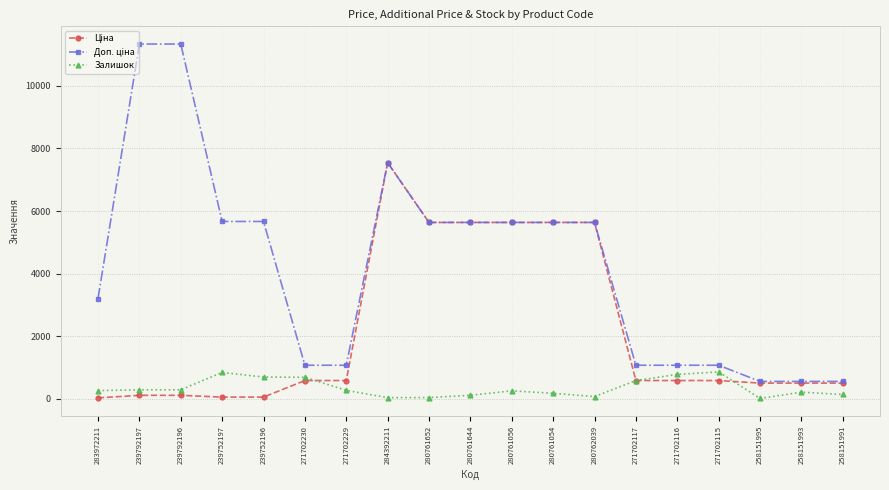

At which category is the sum across all series the highest?

284392211